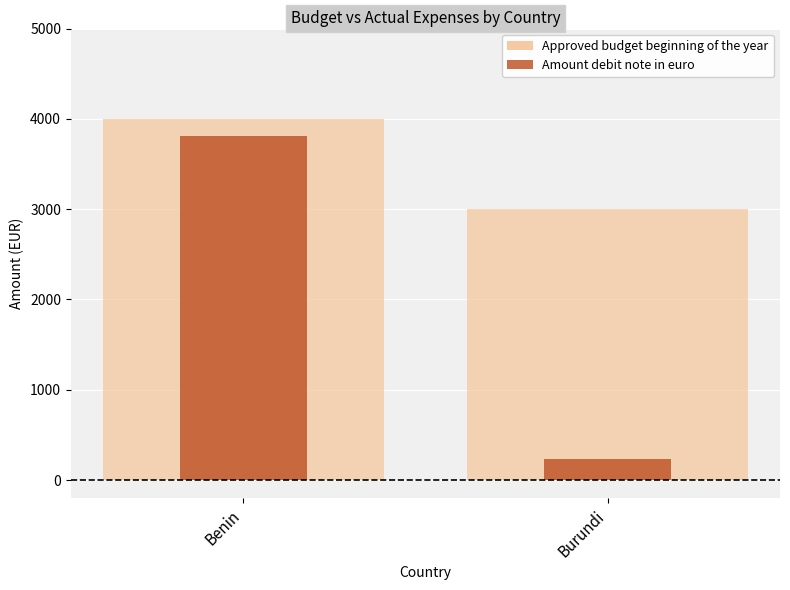

Are the bars horizontal?

No